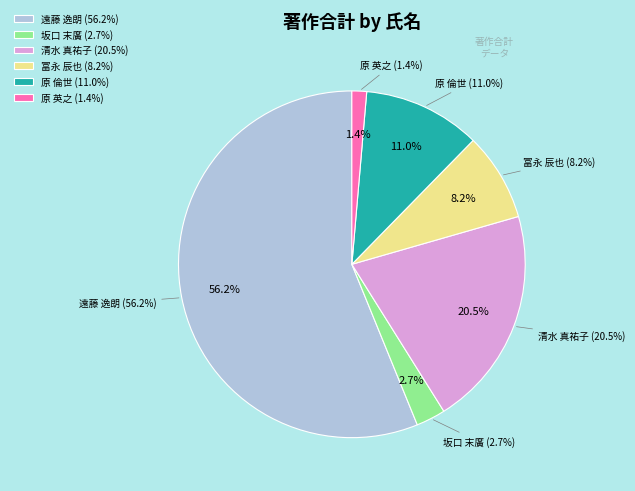

What percentage is the 坂口 末廣 slice, to the nearest percent?

3%